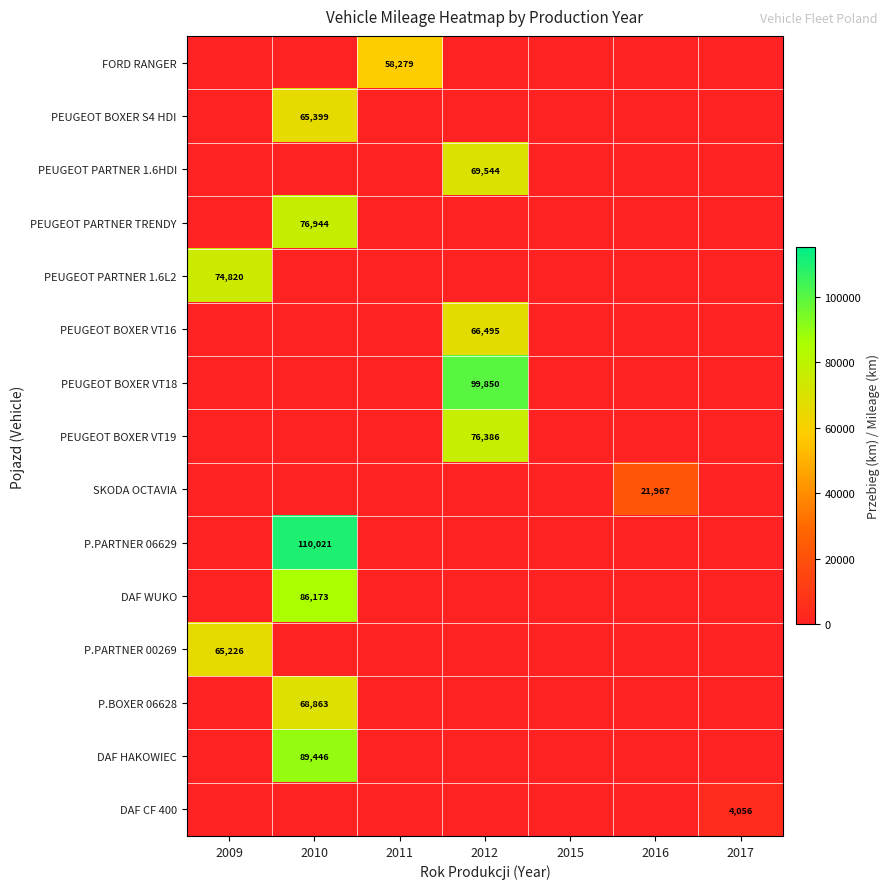

Is it true that DAF WUKO equals 134117 at 2010?

False